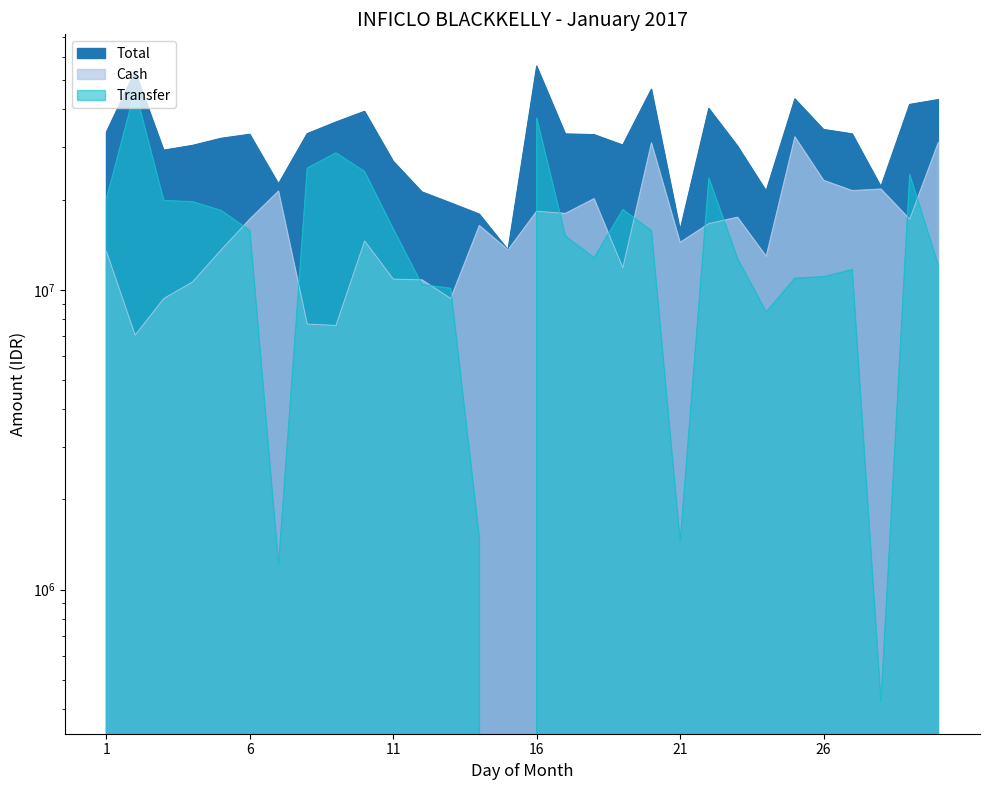

At which category does Total reach its first local valley?

3